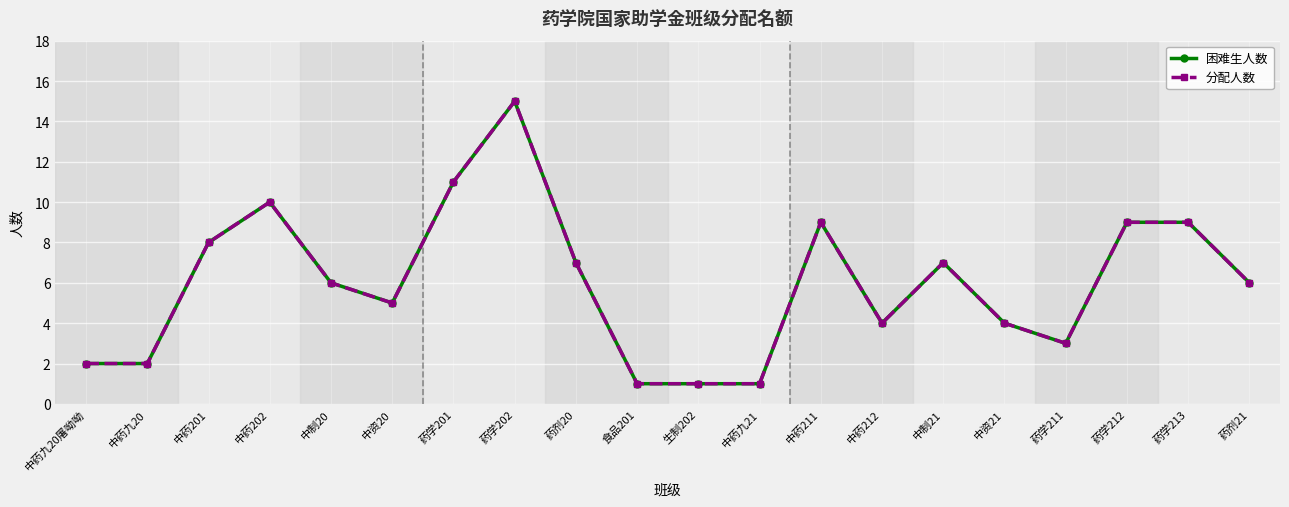

Does the chart have visible grid lines?

Yes